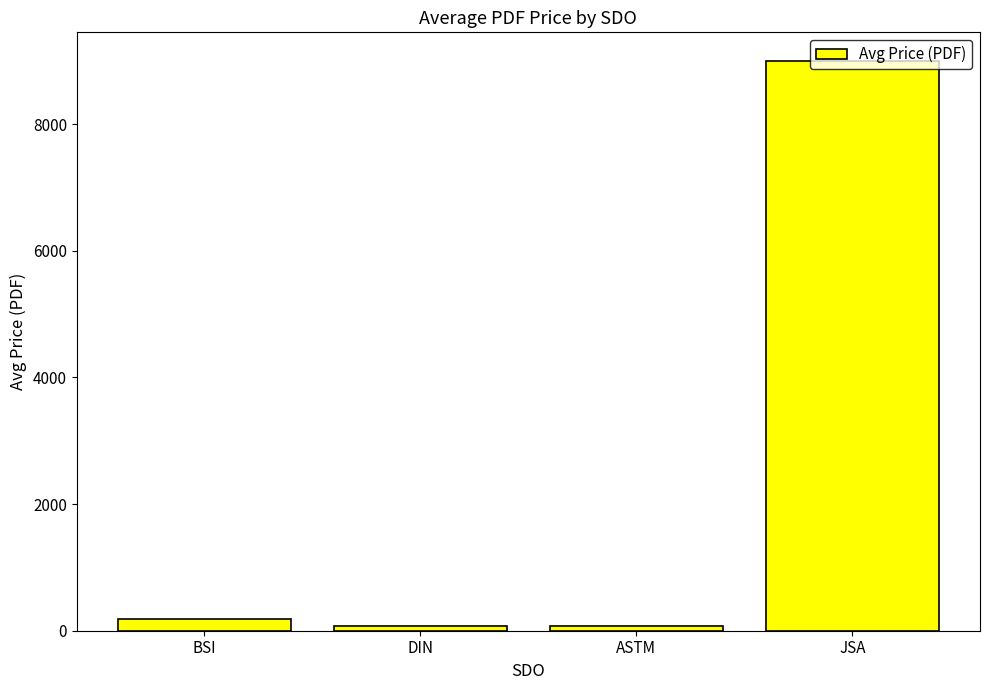

What is the average value?

2333.9